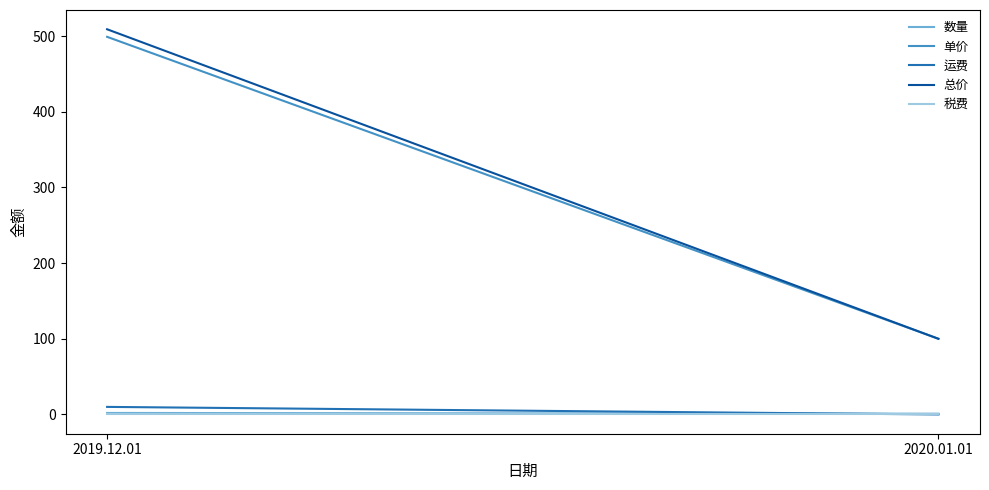

How many lines are shown in the chart?

5